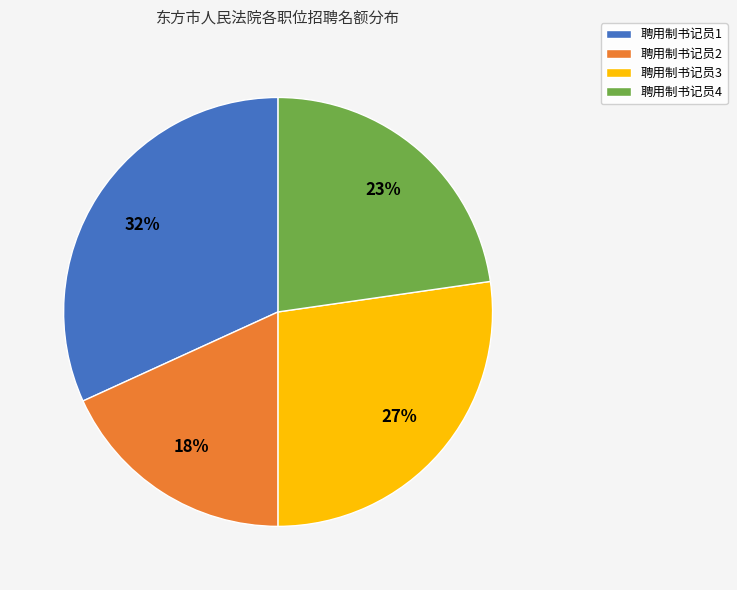

To the nearest percent, what portion does 聘用制书记员4 represent?

23%